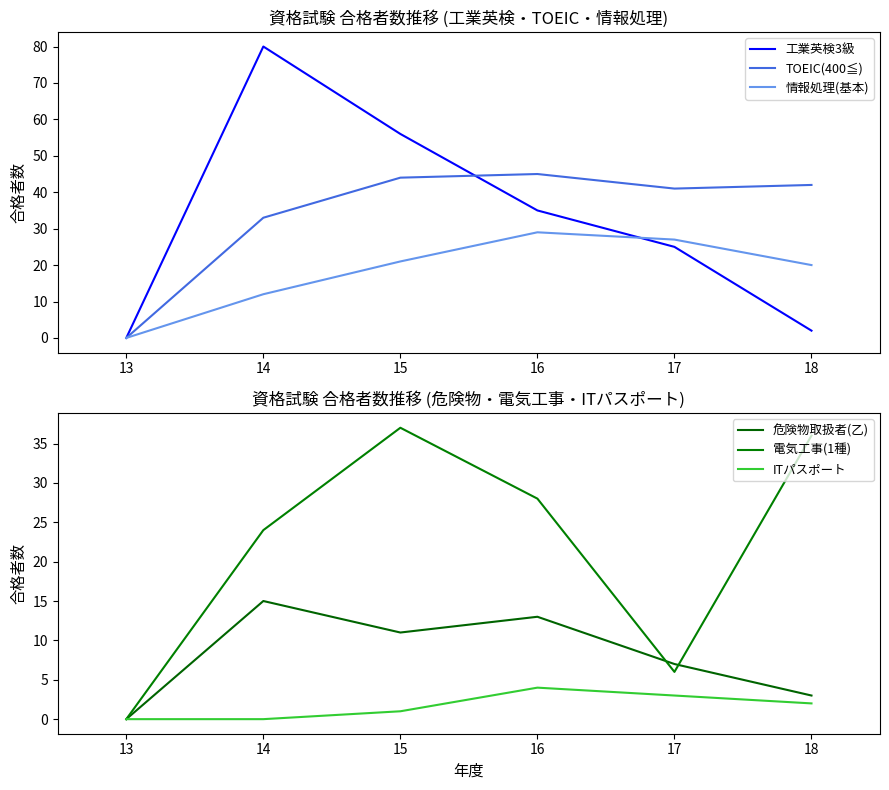

Between 13 and 15, which series saw the biggest shift?

工業英検3級